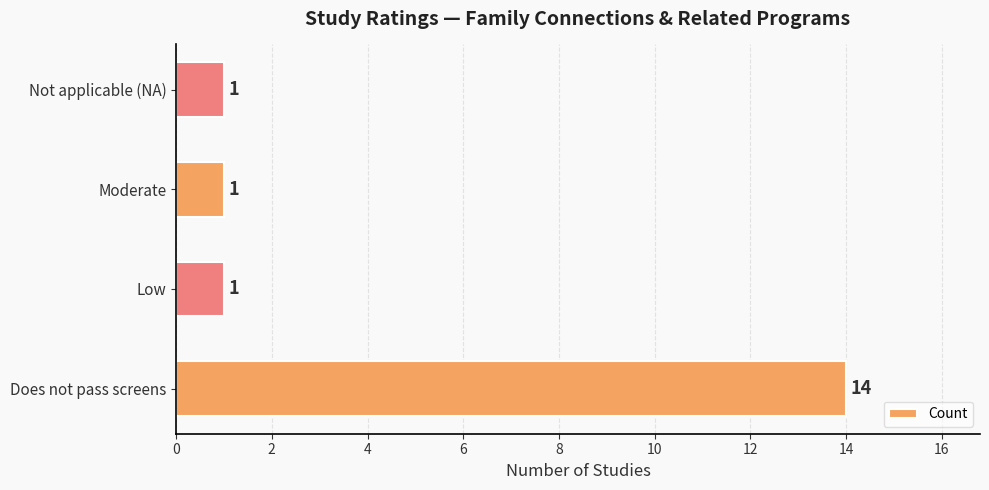

Count the values in the range 1 to 14.

4